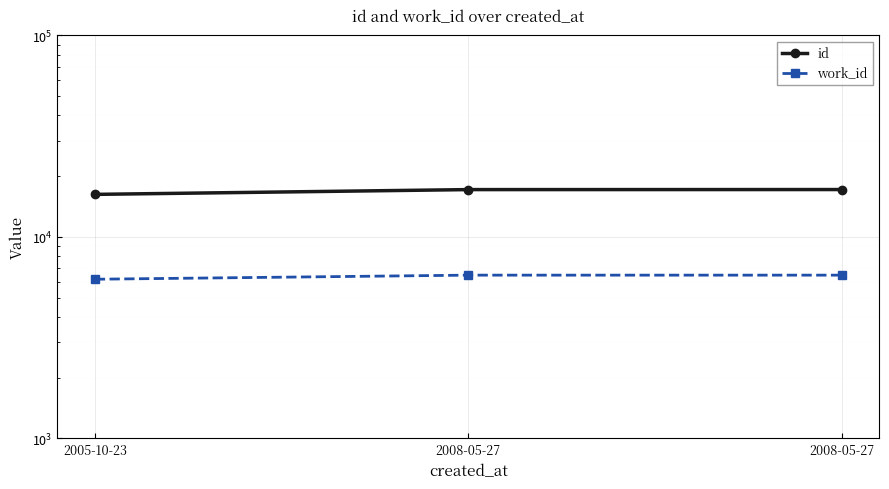

Which series has the largest range (max minus min)?

id